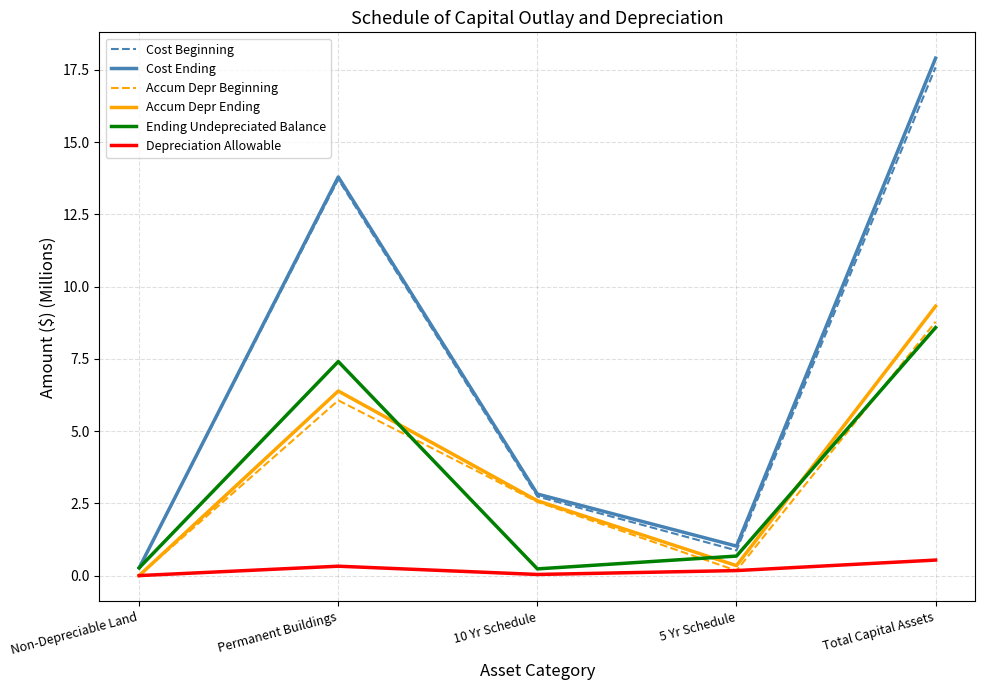

How many values in Accum Depr Beginning are above zero?

4